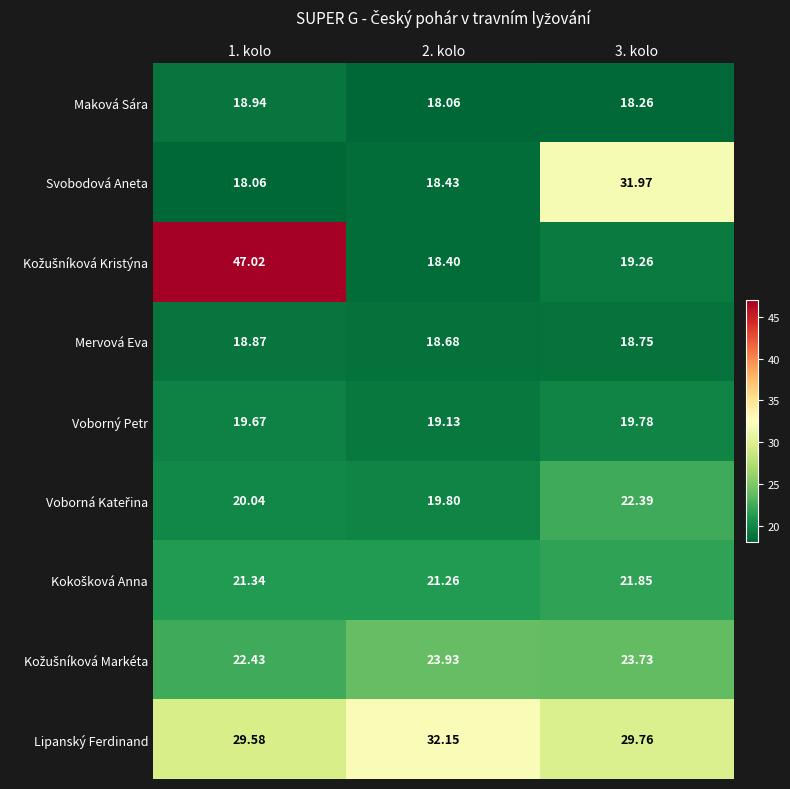

What is the maximum value shown in the chart?

47.0